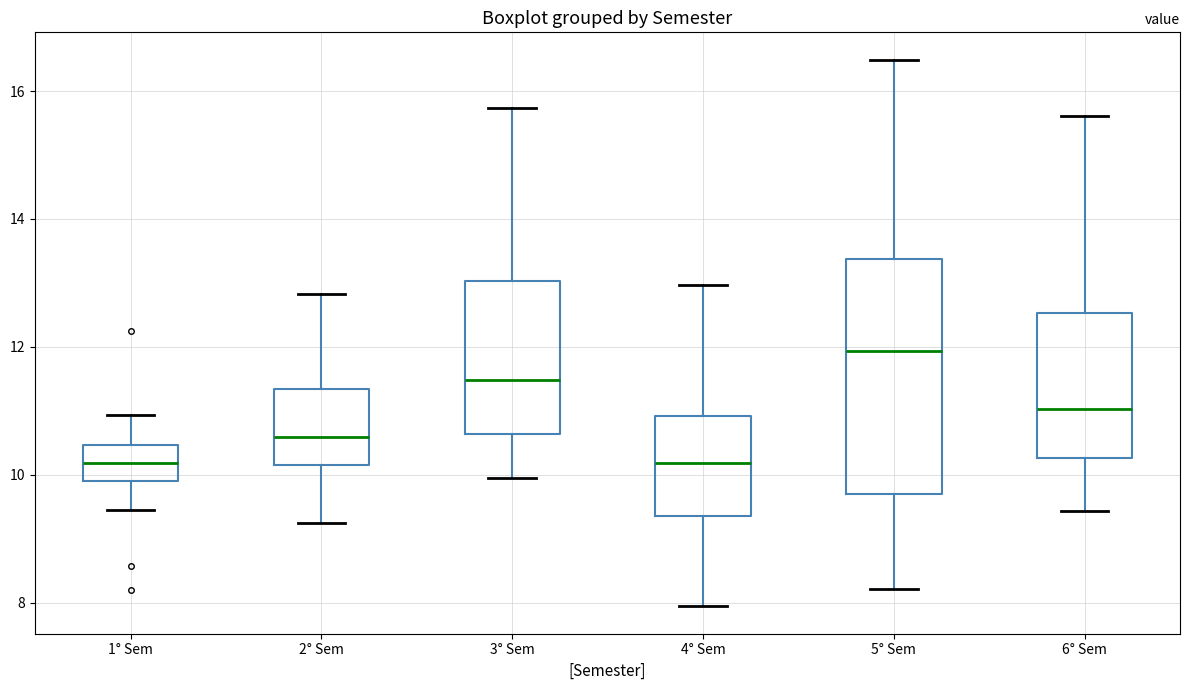

Reading left to right, read every box against the y-axis: the position of its median line, the range the box covers, and the ends of its whiskers. The values are not printed on the chart, so give them approximately, as read against the axis.

1° Sem: median 10.2, box 9.8 to 10.4, whiskers 9.4 to 11.0
2° Sem: median 10.6, box 10.2 to 11.4, whiskers 9.2 to 12.8
3° Sem: median 11.4, box 10.6 to 13.0, whiskers 10.0 to 15.8
4° Sem: median 10.2, box 9.4 to 11.0, whiskers 8.0 to 13.0
5° Sem: median 12.0, box 9.6 to 13.4, whiskers 8.2 to 16.4
6° Sem: median 11.0, box 10.2 to 12.6, whiskers 9.4 to 15.6